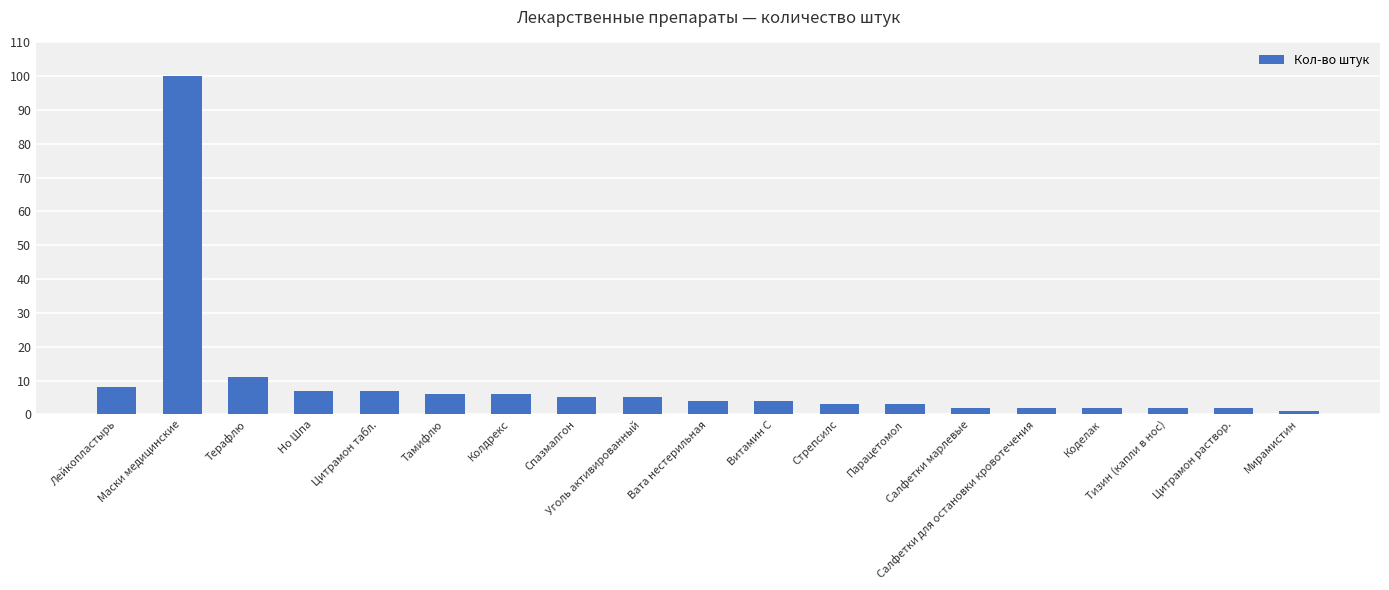

What is the value of the 2nd bar from the left?

100